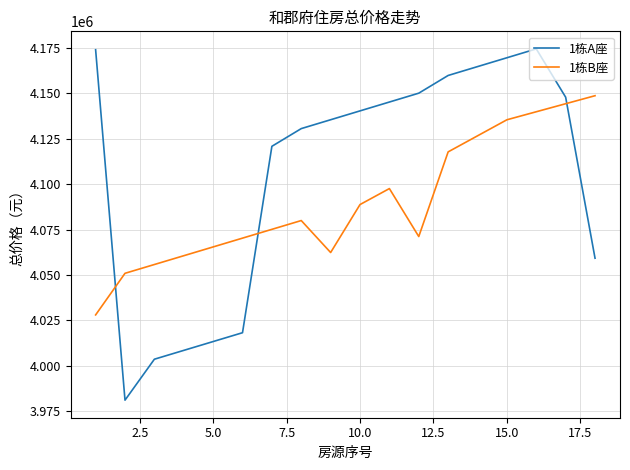

True or false: 1栋A座 and 1栋B座 cross at least once.

True